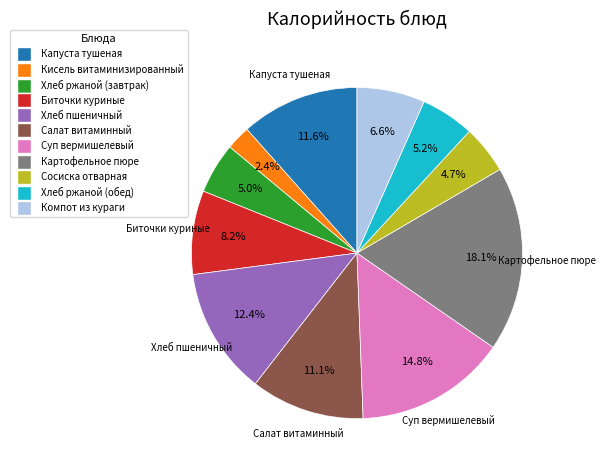

To the nearest percent, what is the combined percentage of Компот из кураги and Хлеб пшеничный?

19%